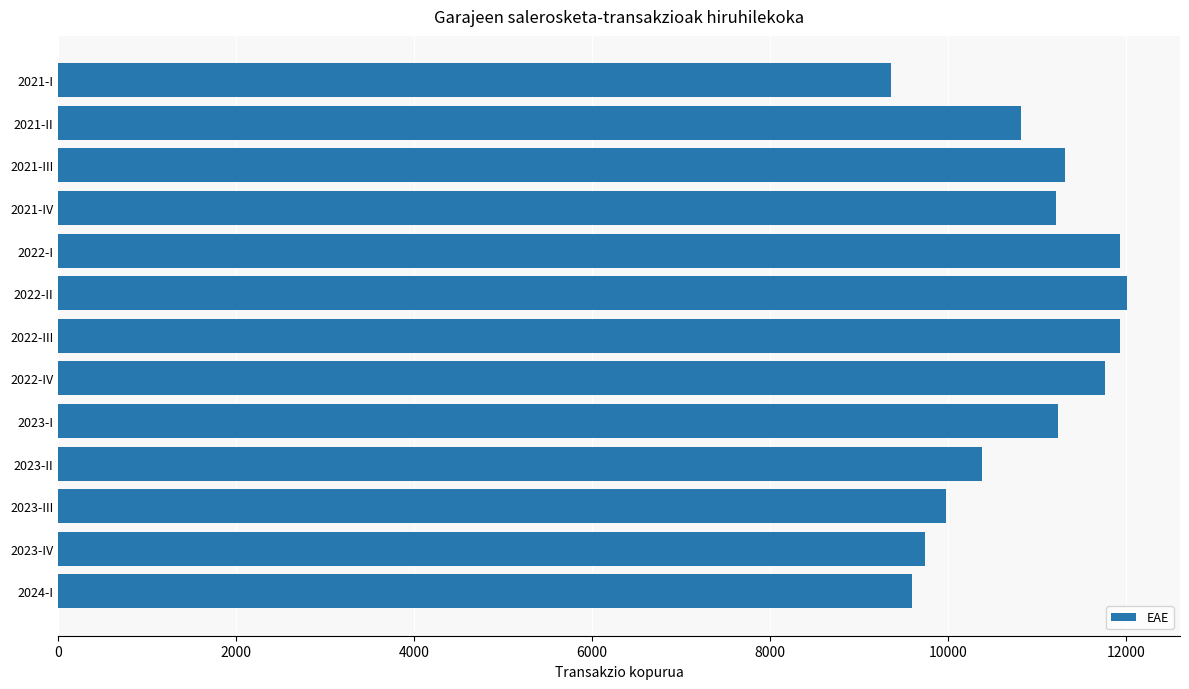

True or false: the data shows 12007 at 2022-II.

True